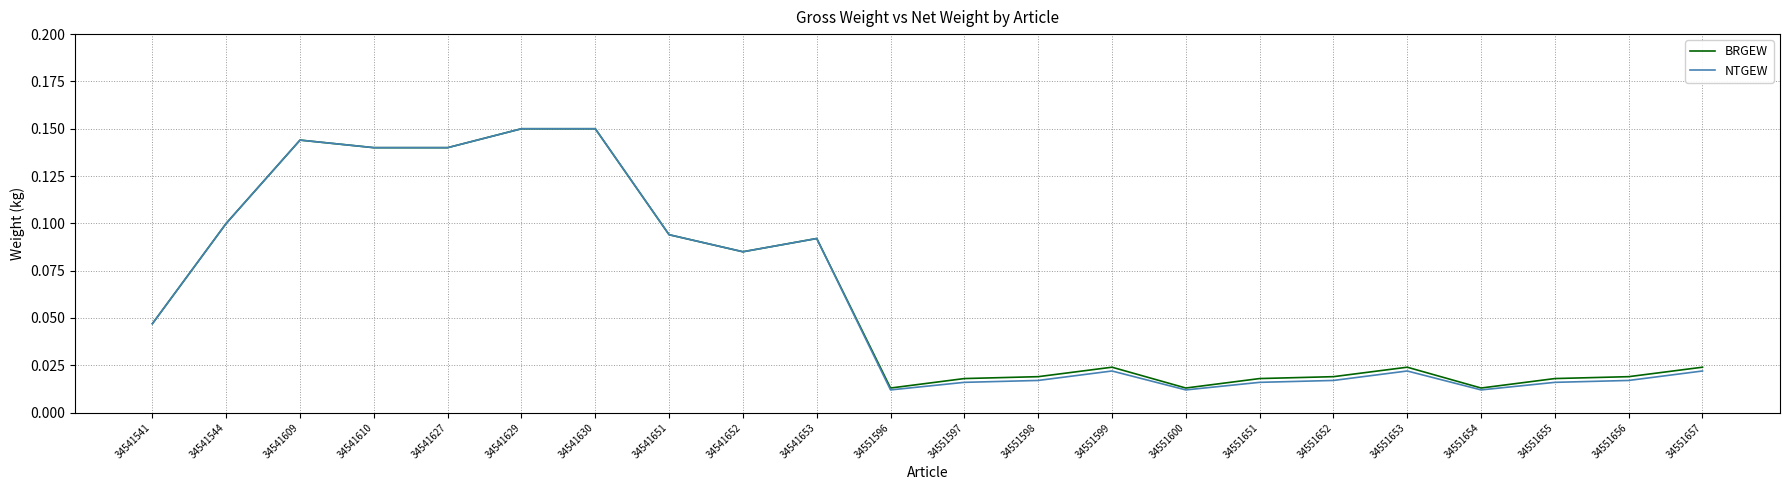

How many lines are shown in the chart?

2